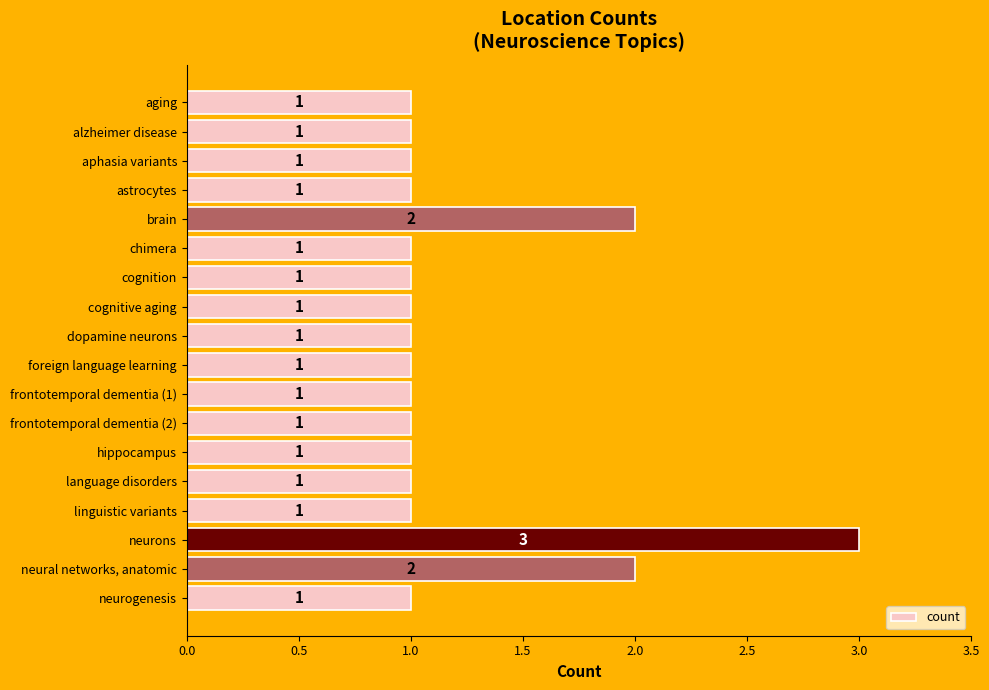

Which category has the highest value across all series?

neurons